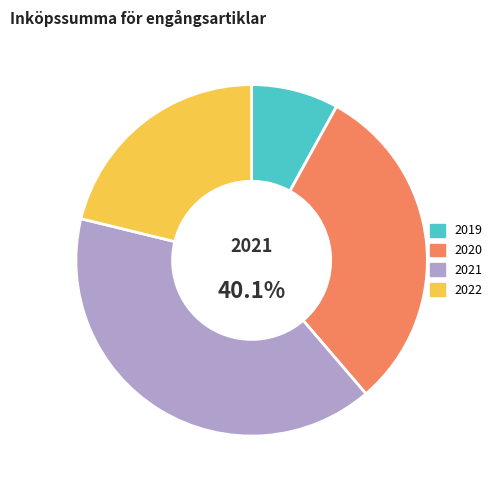

Between 2022 and 2021, which is larger?

2021